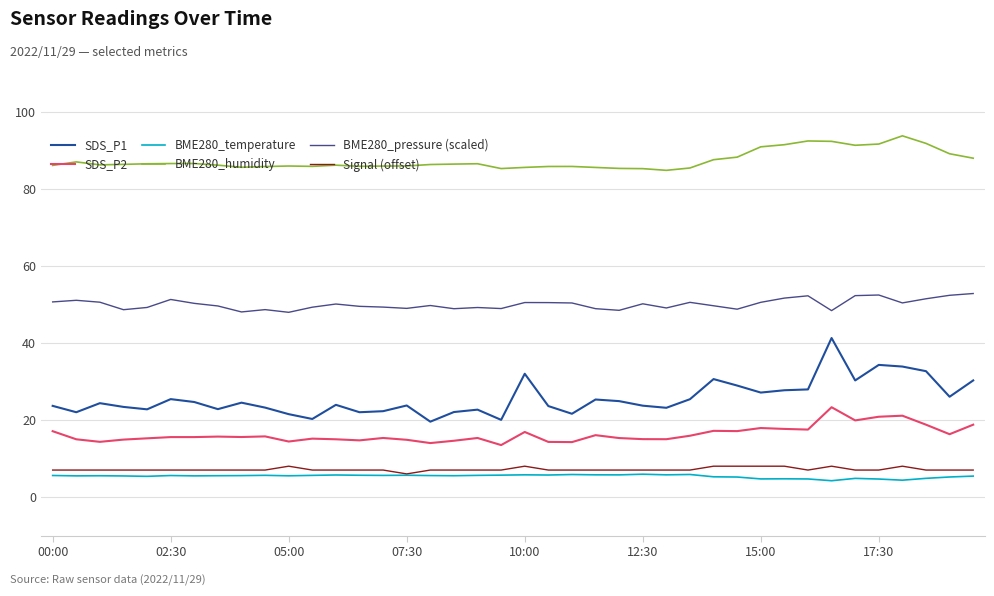

Which series has the largest total across all categories?

BME280_humidity